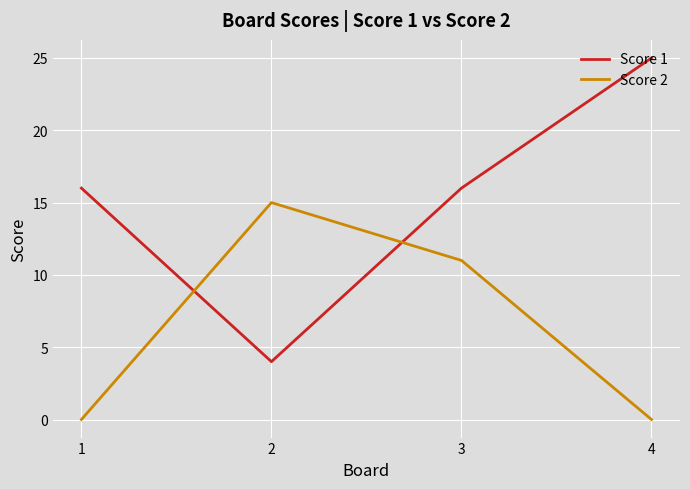

What is the difference between the Score 1 values at 2 and 3?

12